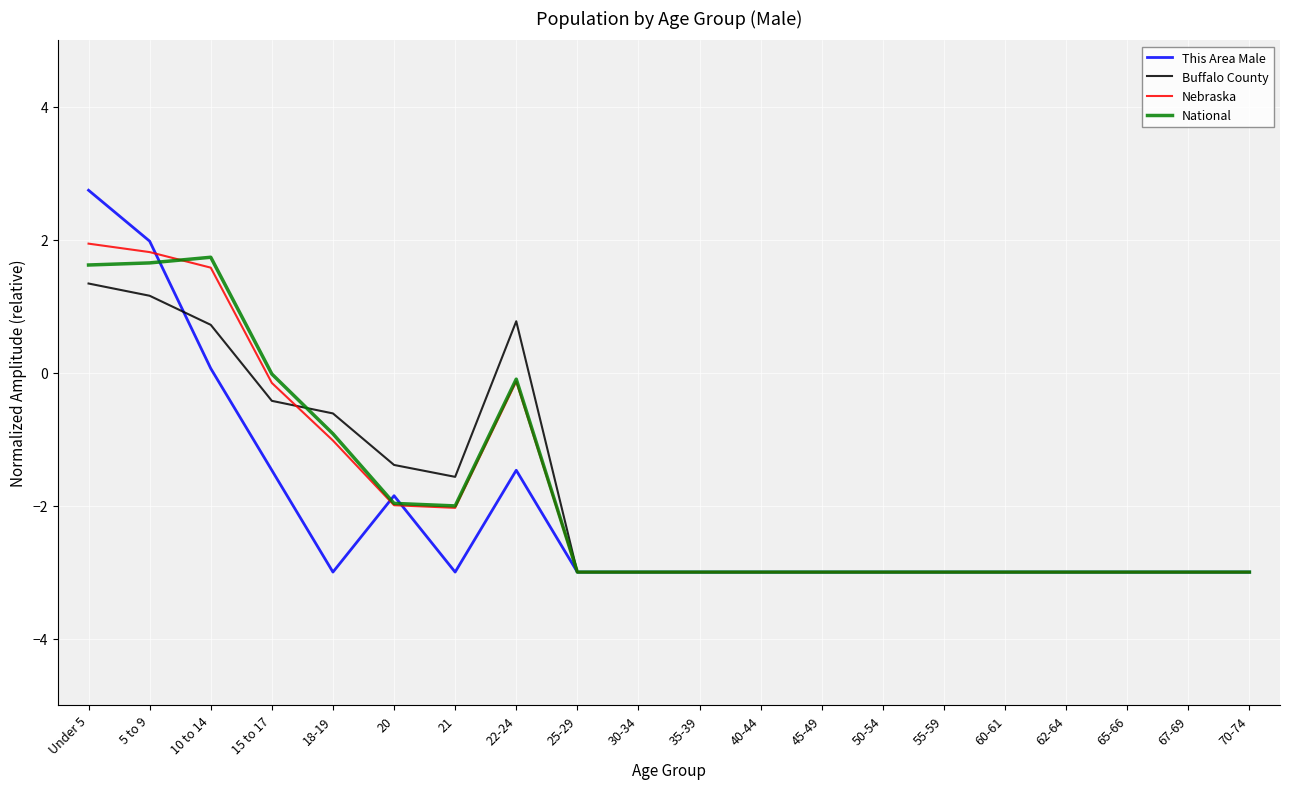

What position from the left is 70-74?

20